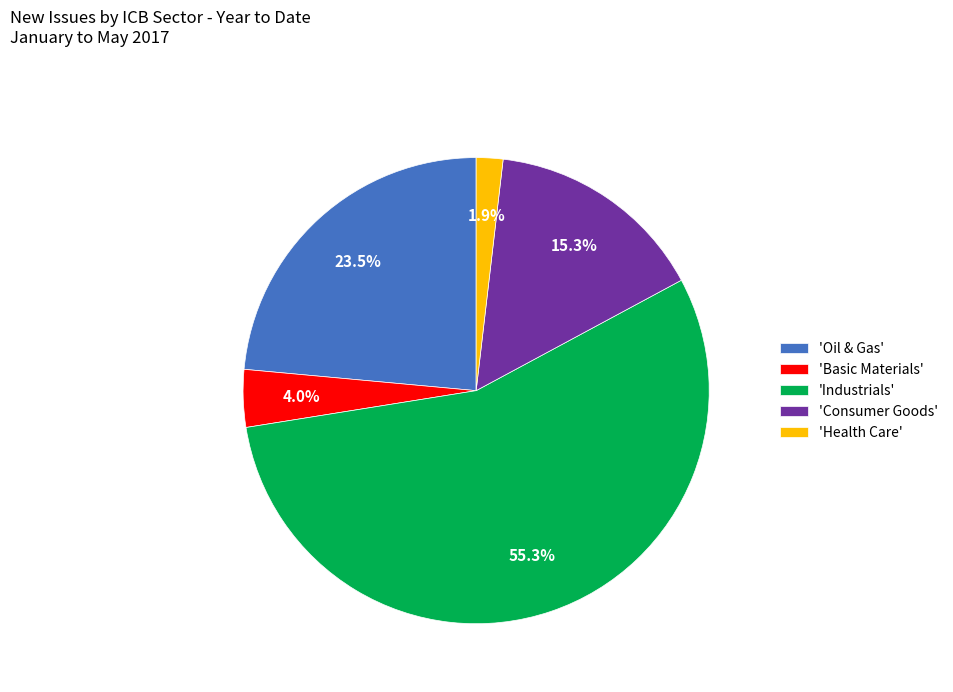

Do 'Oil & Gas' and 'Basic Materials' together represent more than half of the pie?

No